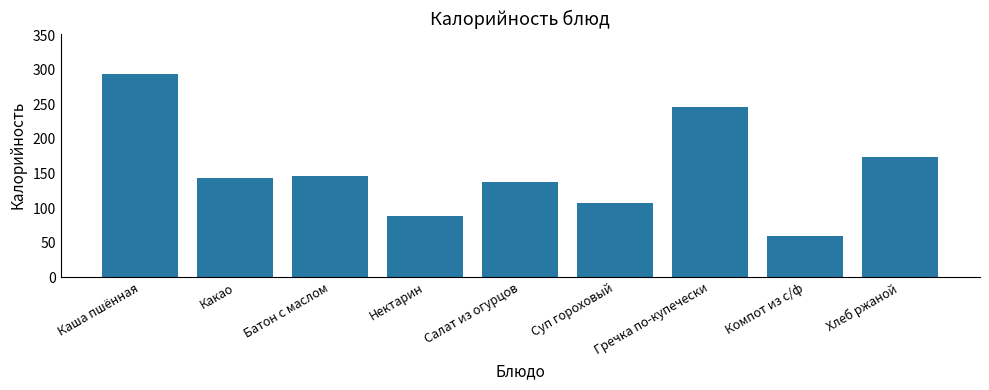

What is the label of the 8th bar from the left?

Компот из с/ф